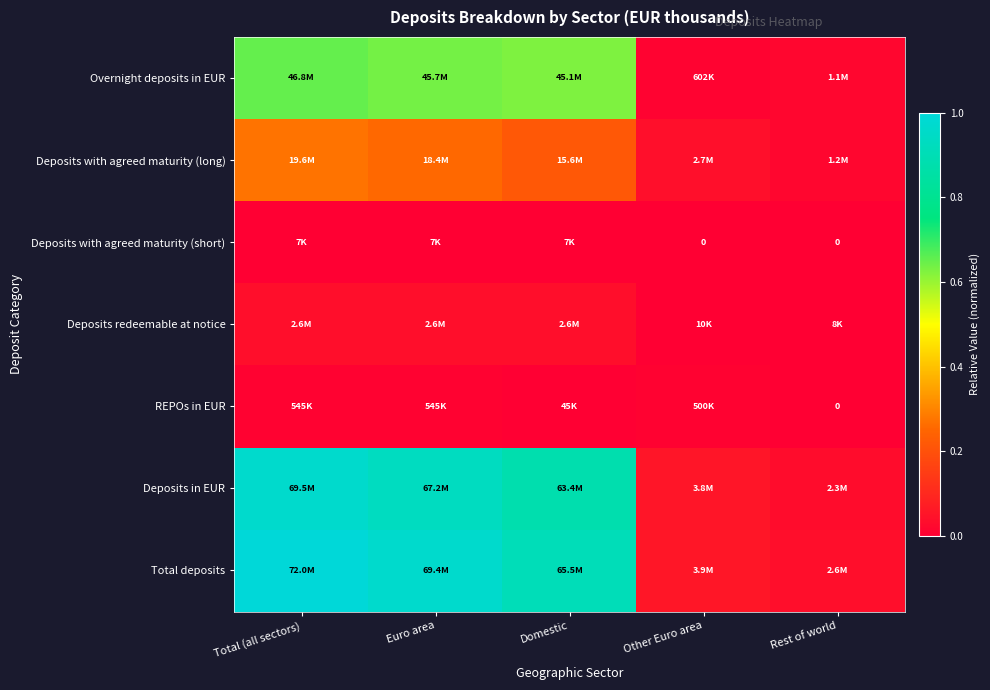

What is the maximum value for Deposits with agreed maturity (long)?

0.3